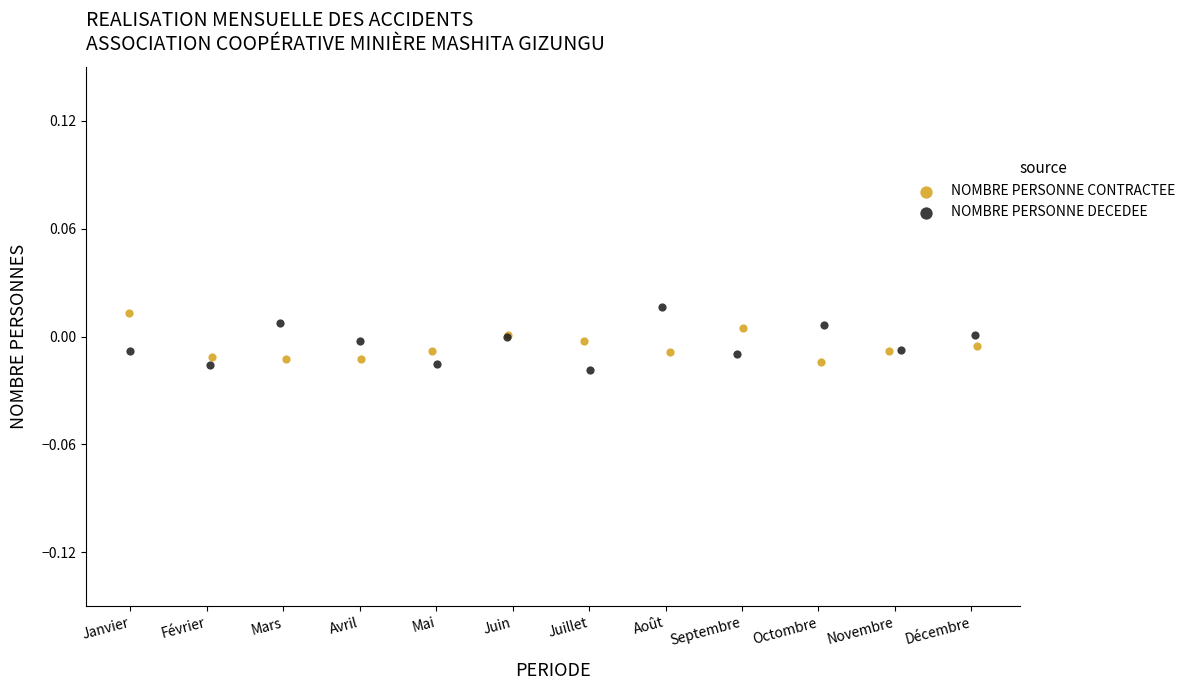

What are all the series names shown in the legend?

NOMBRE PERSONNE CONTRACTEE, NOMBRE PERSONNE DECEDEE